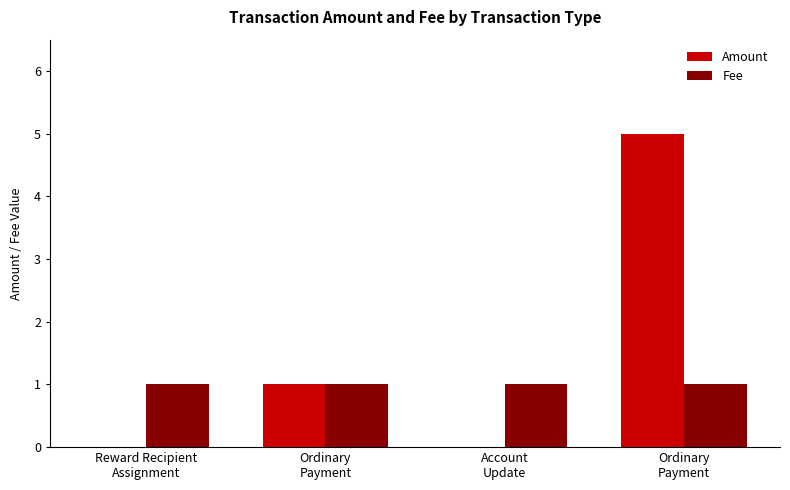

What is the difference between the Amount values at Ordinary
Payment and Ordinary
Payment?

4